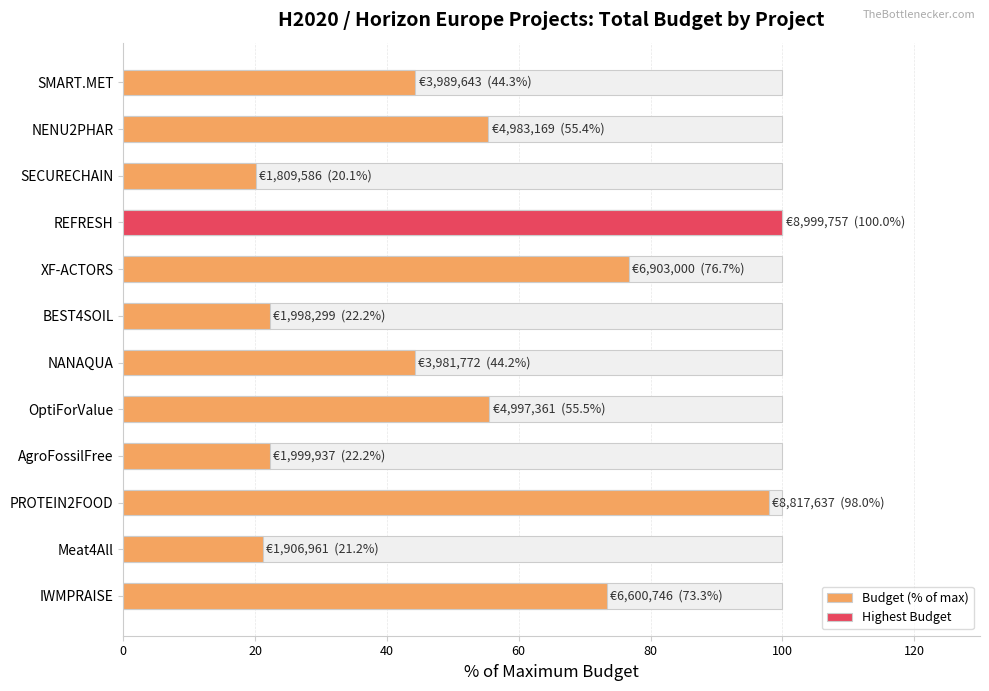

How many values are below 55?

6